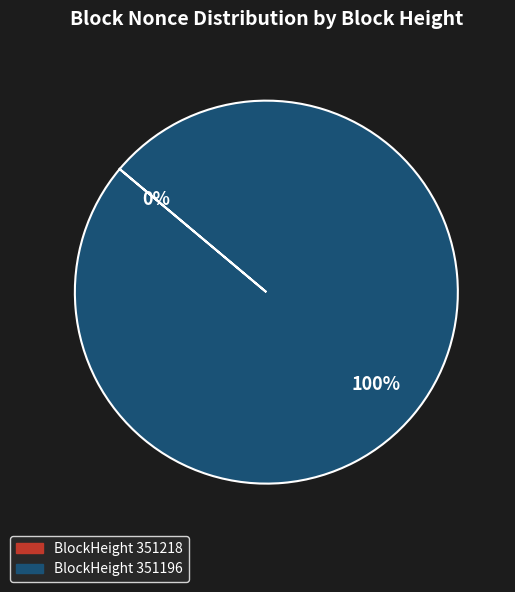

True or false: BlockHeight 351196 accounts for 100% of the total.

True